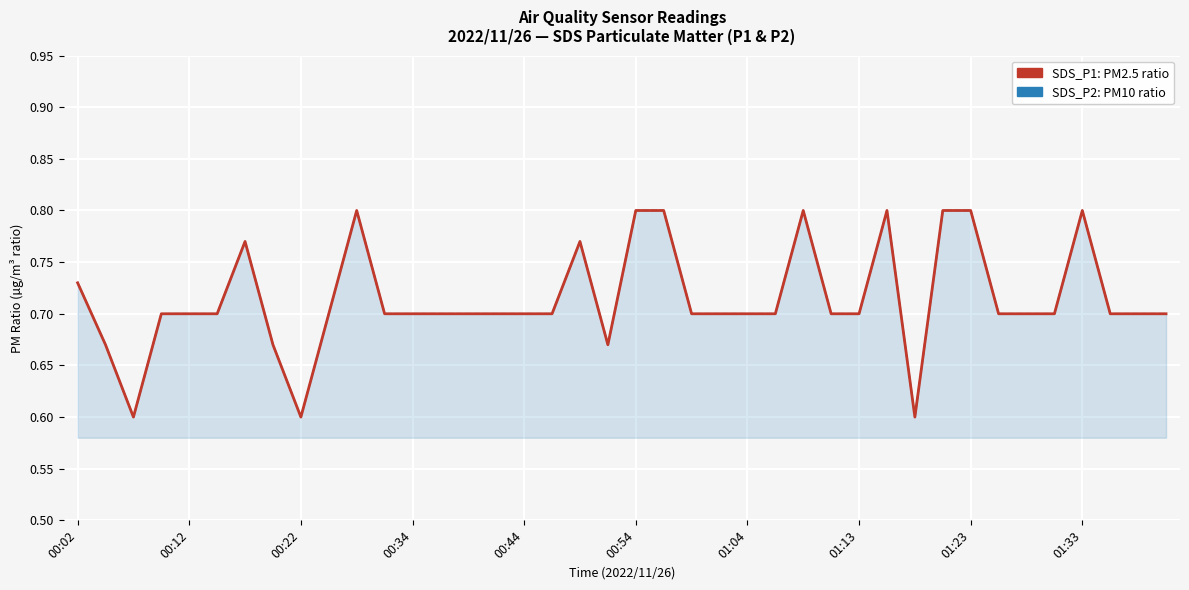

The SDS_P1 series shows 0.2 at 38. True or false?

False